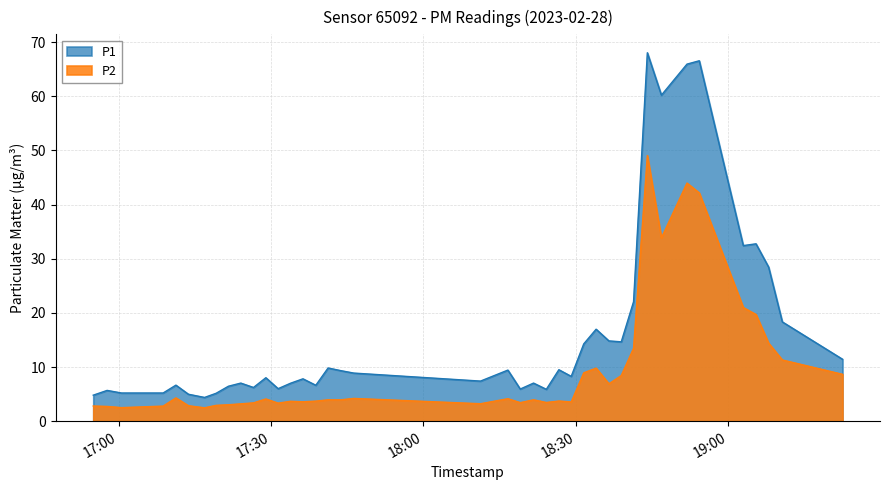

What is the highest value of the P2 series?

49.0